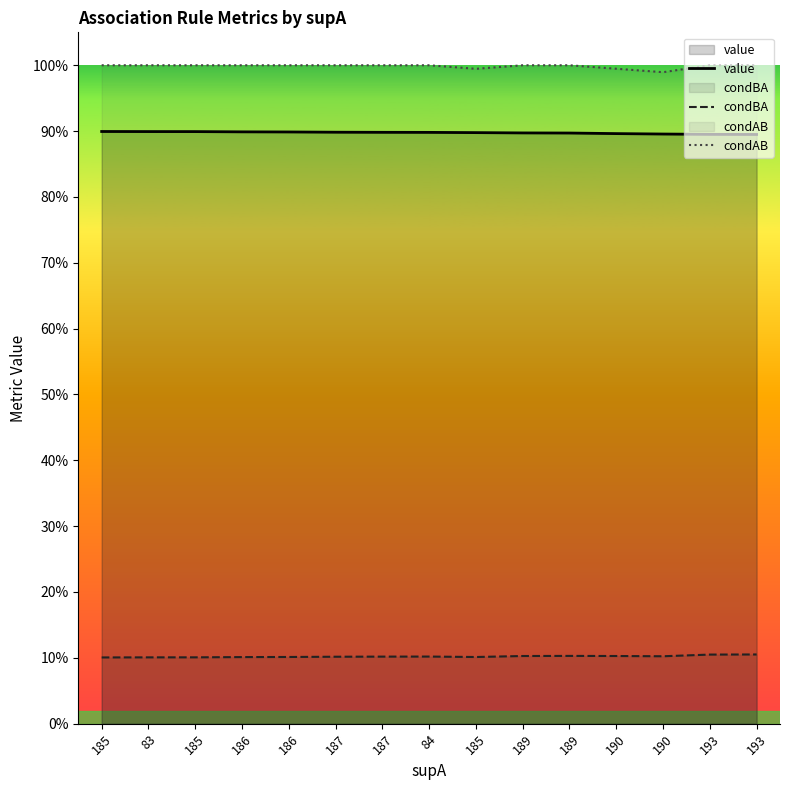

Which series has the largest total across all categories?

condAB